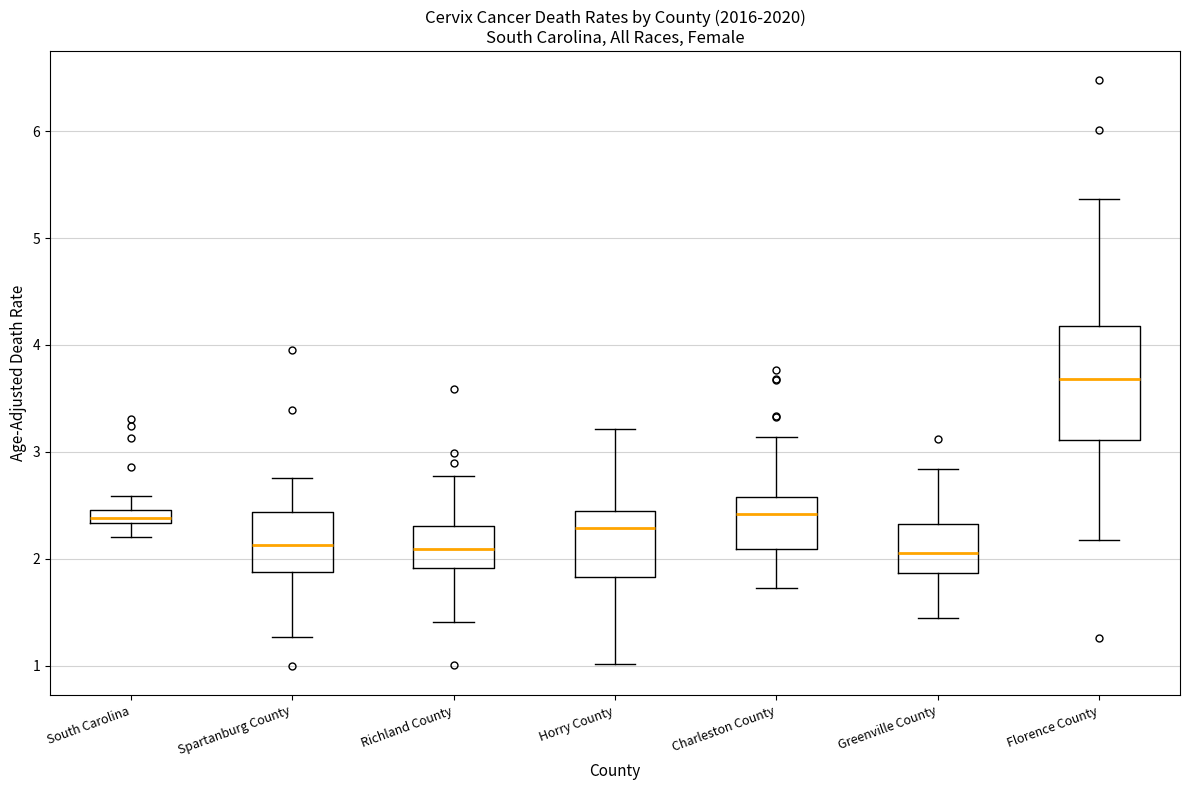

Which box is the tallest, from its lower edge to its upper edge?

Florence County